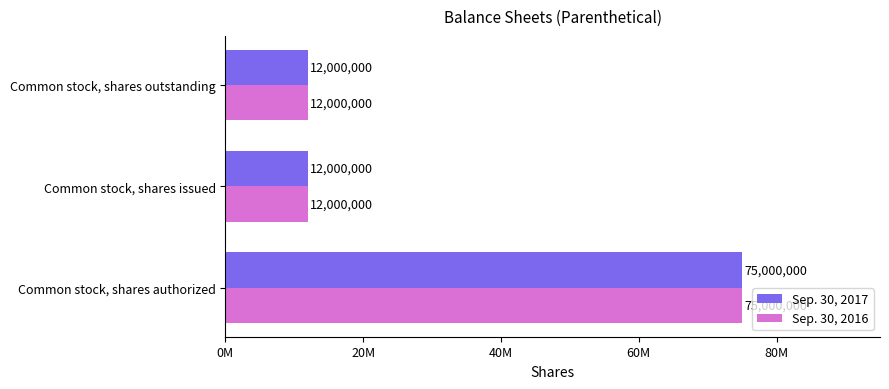

What are all the series names shown in the legend?

Sep. 30, 2017, Sep. 30, 2016